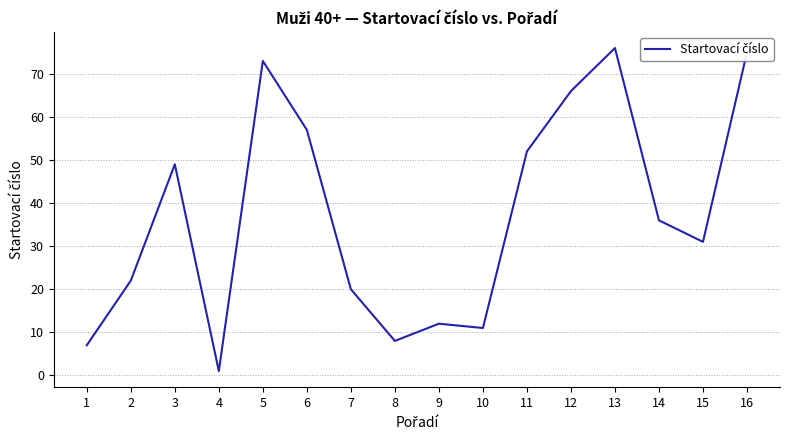

How many lines are shown in the chart?

1